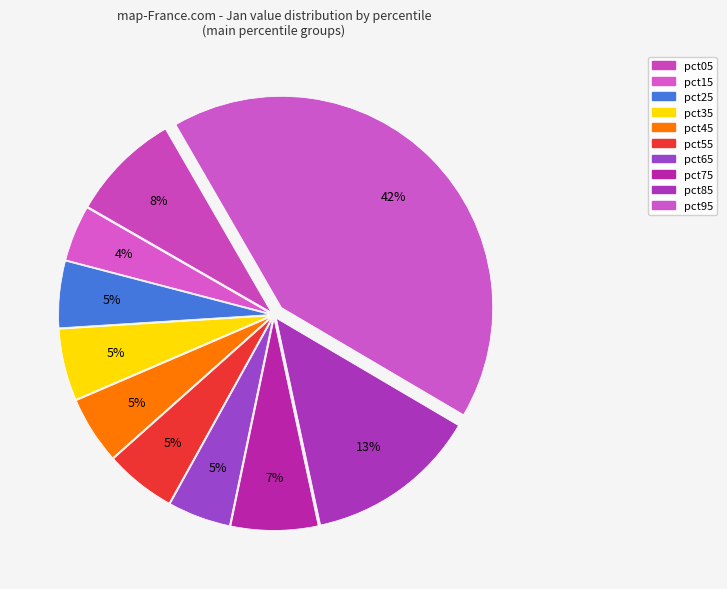

Count the number of slices in the pie.

10